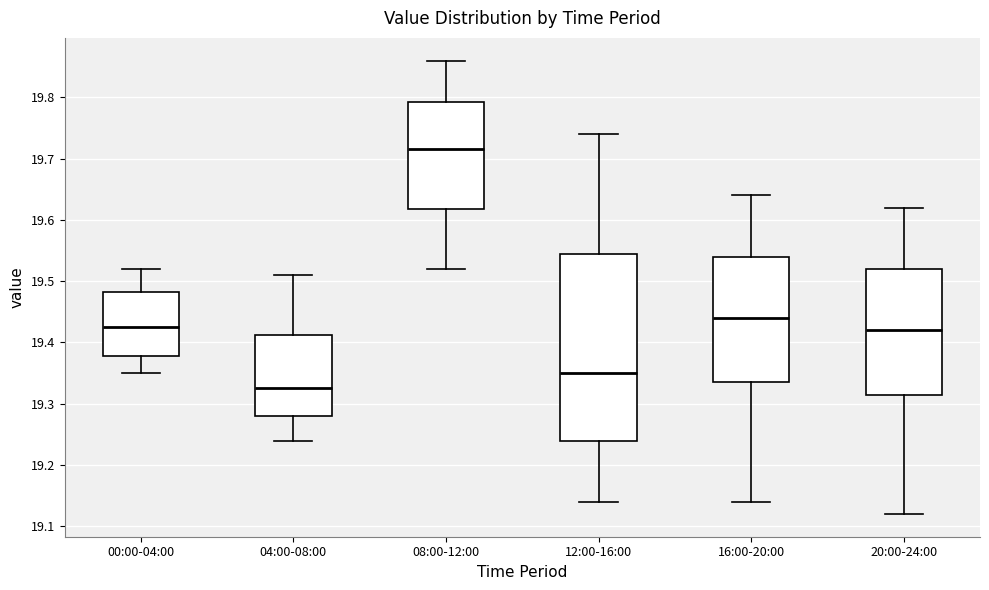

Reading left to right, read every box against the y-axis: the position of its median line, the range the box covers, and the ends of its whiskers. The values are not printed on the chart, so give them approximately, as read against the axis.

00:00-04:00: median 19.43, box 19.38 to 19.48, whiskers 19.35 to 19.52
04:00-08:00: median 19.33, box 19.28 to 19.41, whiskers 19.24 to 19.51
08:00-12:00: median 19.72, box 19.62 to 19.79, whiskers 19.52 to 19.86
12:00-16:00: median 19.35, box 19.24 to 19.55, whiskers 19.14 to 19.74
16:00-20:00: median 19.44, box 19.34 to 19.54, whiskers 19.14 to 19.64
20:00-24:00: median 19.42, box 19.32 to 19.52, whiskers 19.12 to 19.62